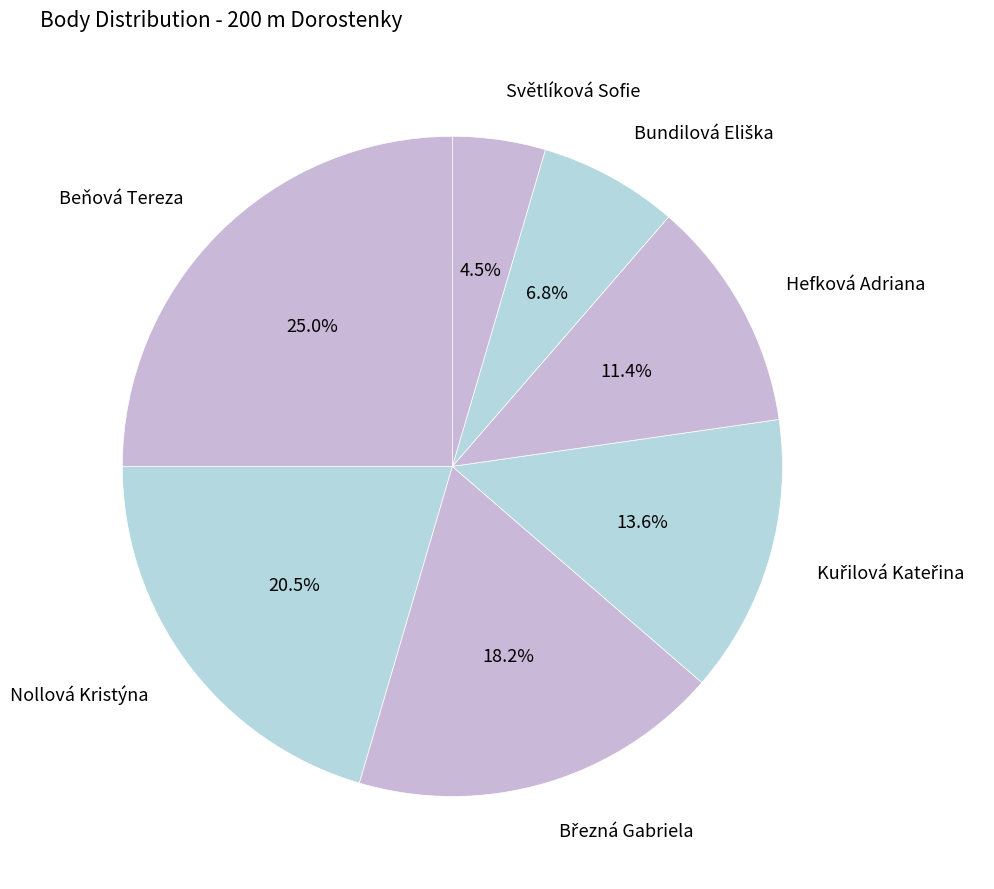

Count the number of slices in the pie.

7